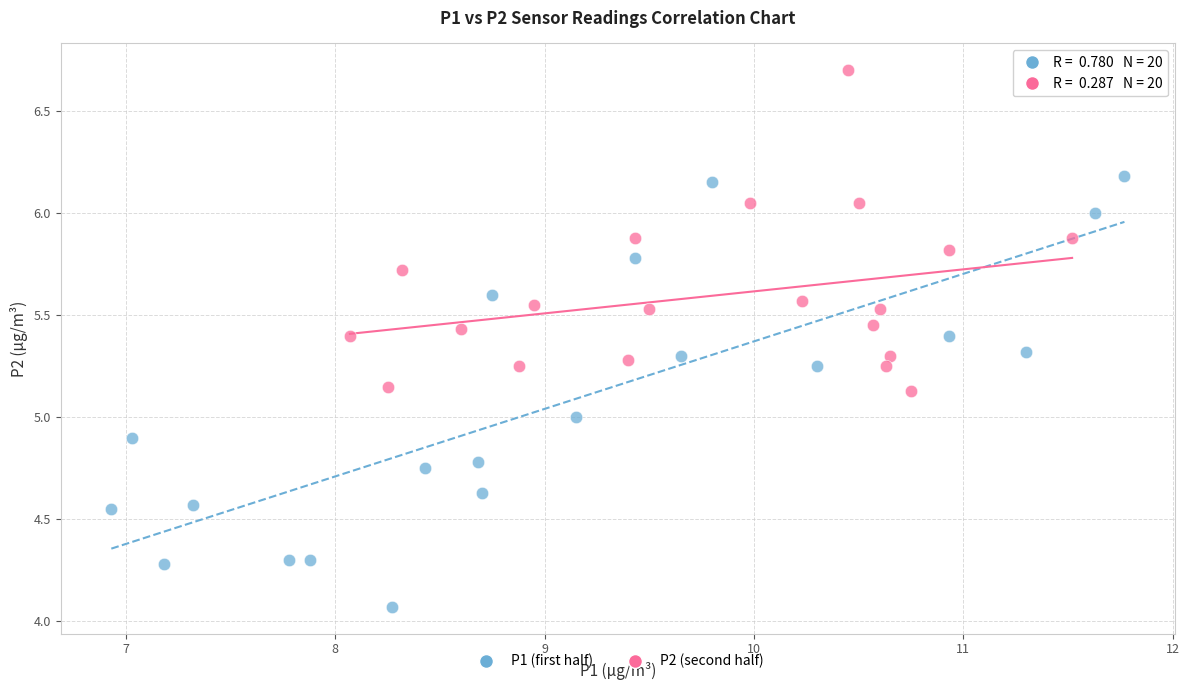

Which series reaches the maximum Y coordinate?

P2 (second half)